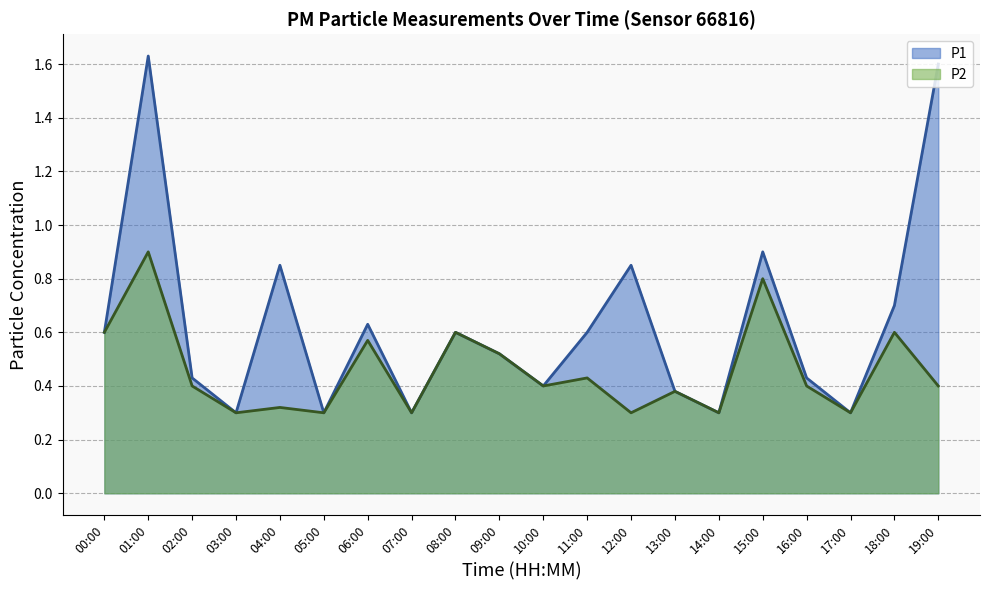

At which label is P1 closest to 0?

03:00